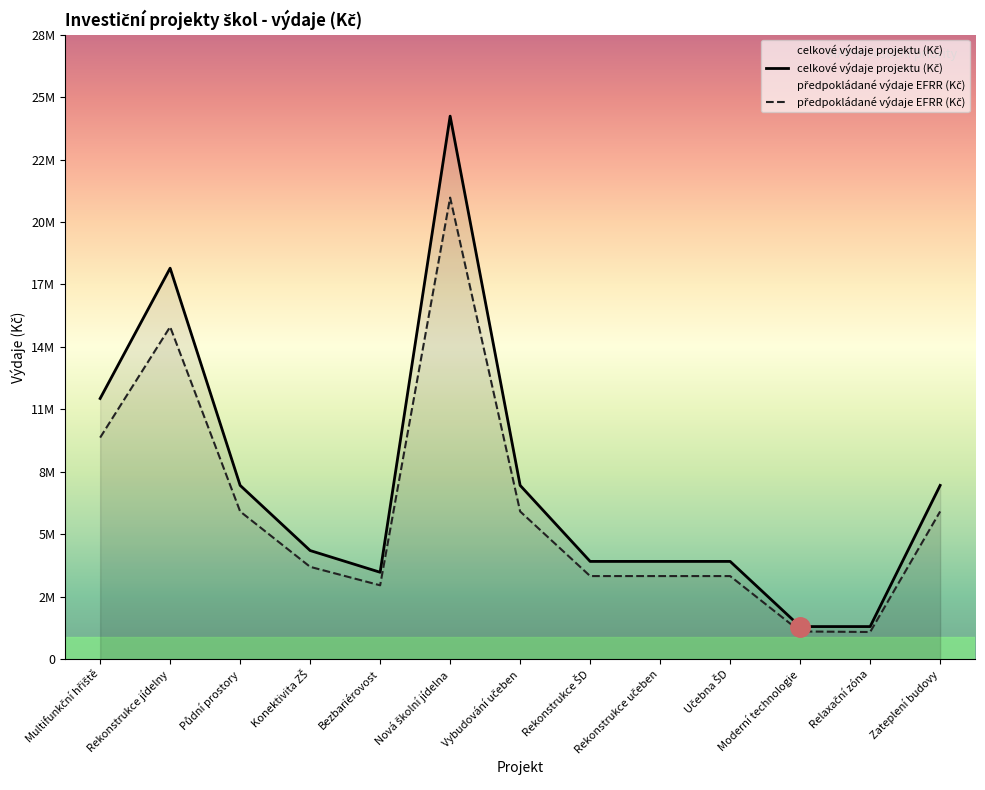

Reading left to right, list all the values displayed in this chart.

celkové výdaje projektu (Kč): 12000000	18000000	8000000	5000000	4000000	25000000	8000000	4500000	4500000	4500000	1500000	1500000	8000000
předpokládané výdaje EFRR (Kč): 10200000	15300000	6800000	4250000	3400000	21250000	6800000	3825000	3825000	3825000	1275000	1250000	6800000